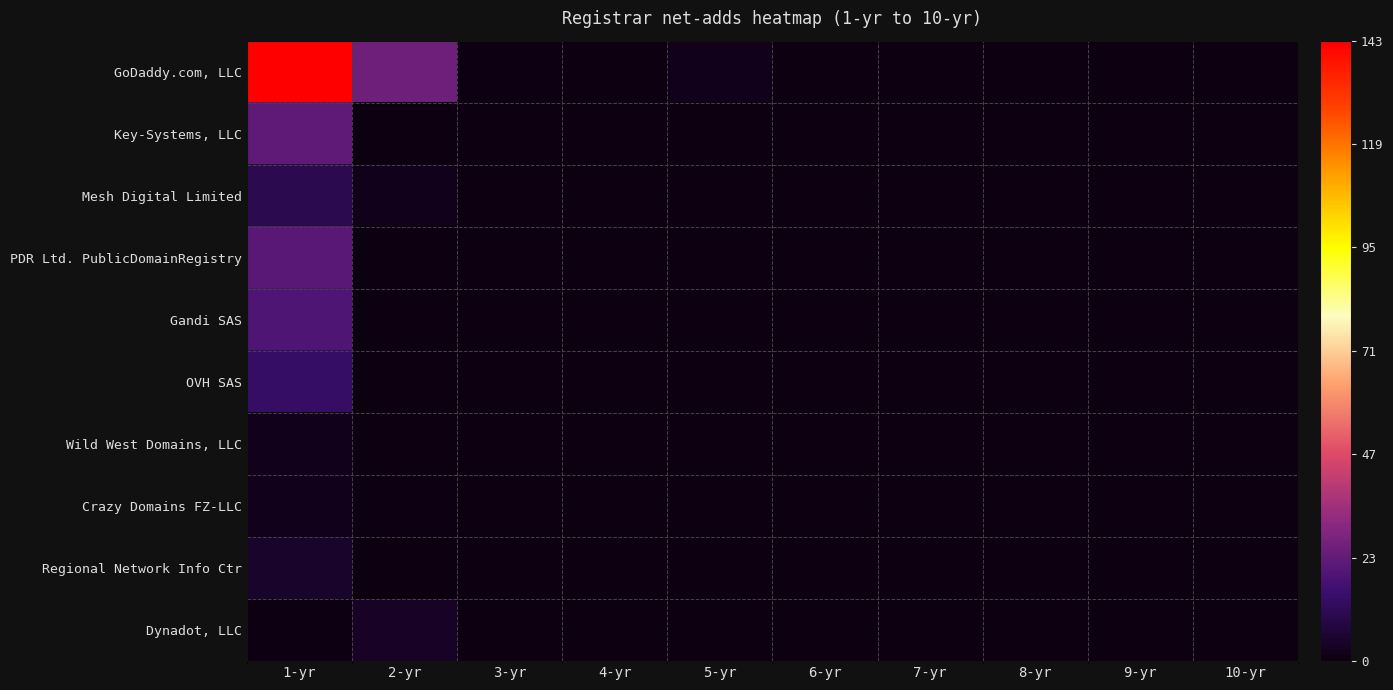

Rank the series by their maximum value, from highest to lowest.

GoDaddy.com, LLC, Key-Systems, LLC, PDR Ltd. PublicDomainRegistry, Gandi SAS, OVH SAS, Mesh Digital Limited, Regional Network Info Ctr, Dynadot, LLC, Wild West Domains, LLC, Crazy Domains FZ-LLC